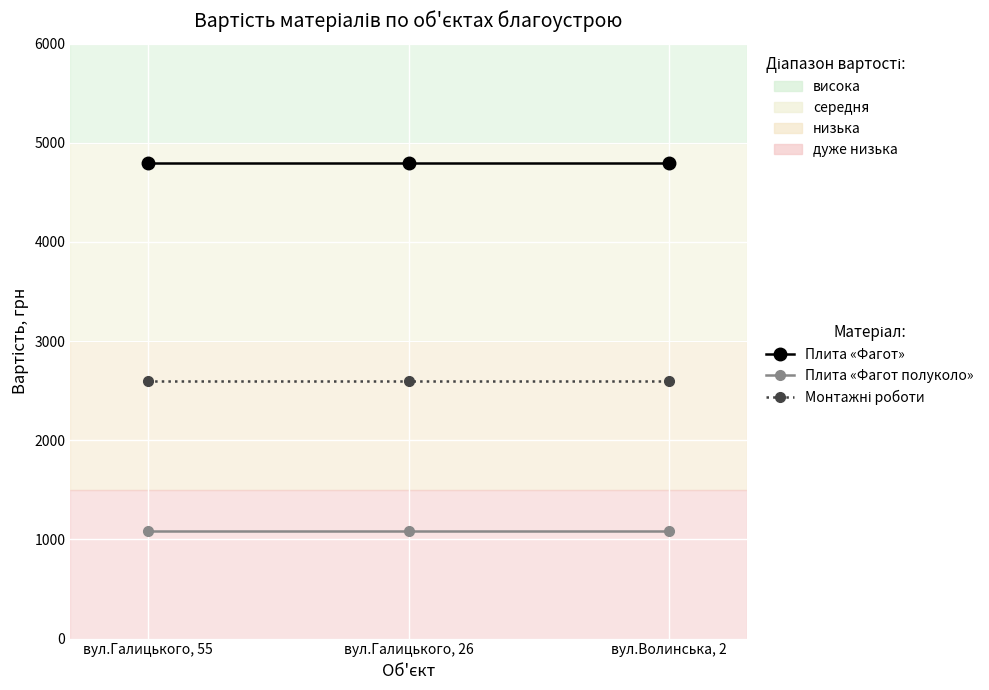

What is the greatest value displayed?

4800